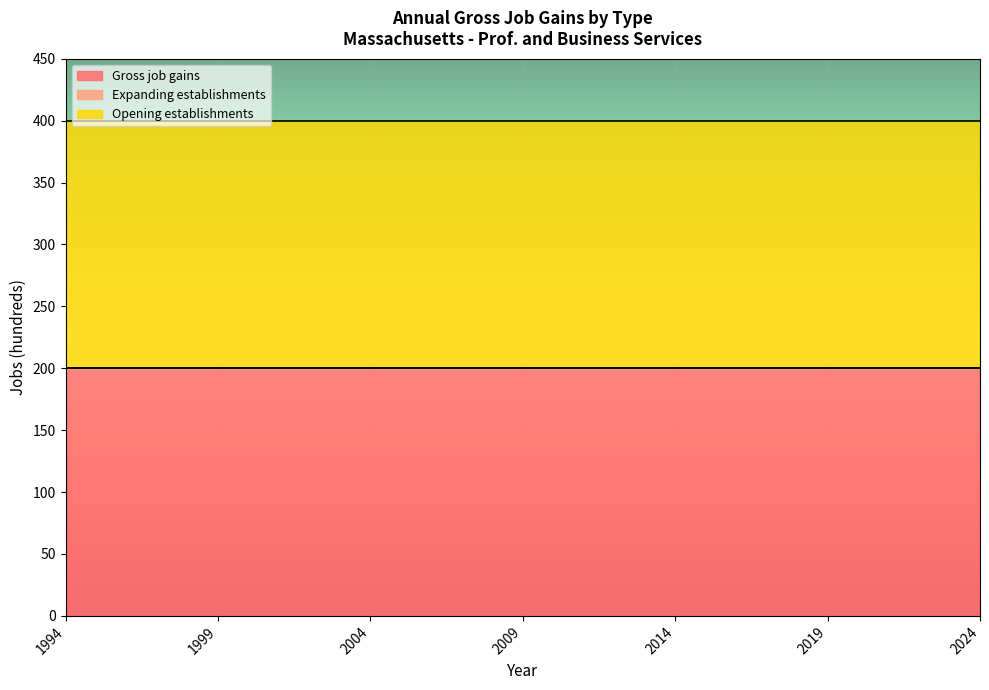

At how many categories does at least one series exceed 195?

31